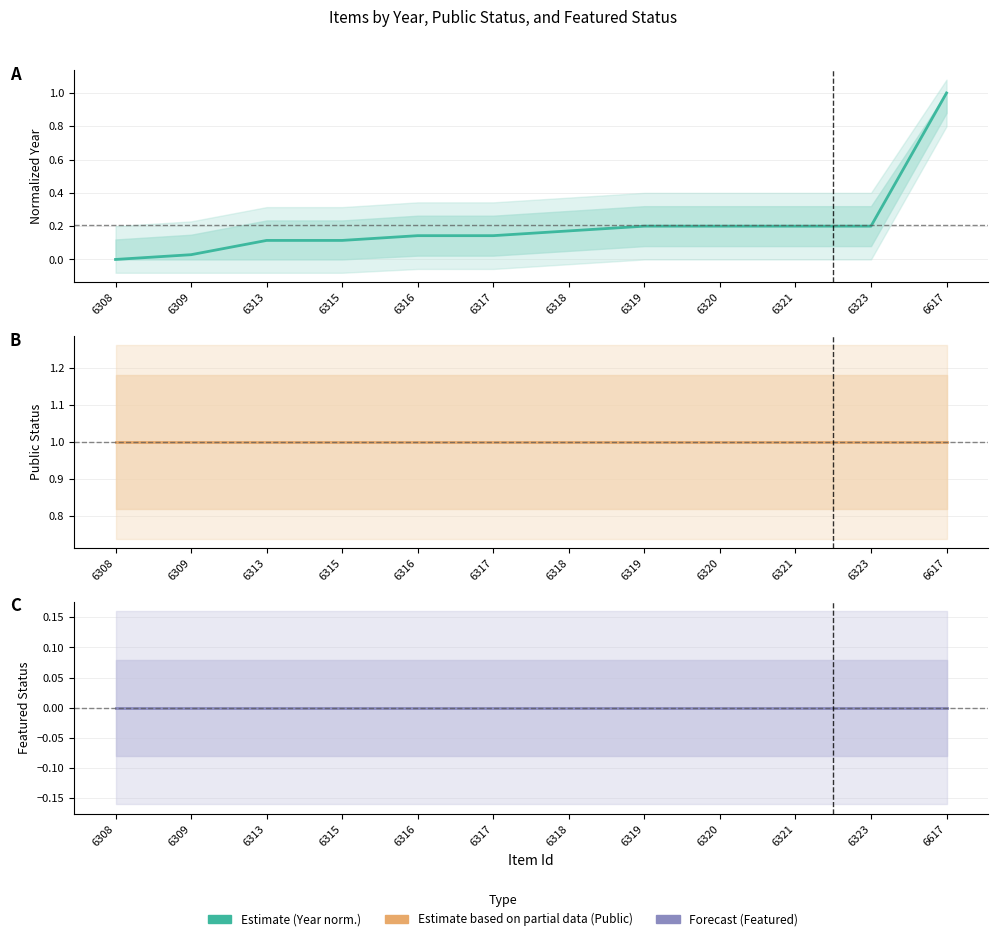

Which series has the largest total across all categories?

Public